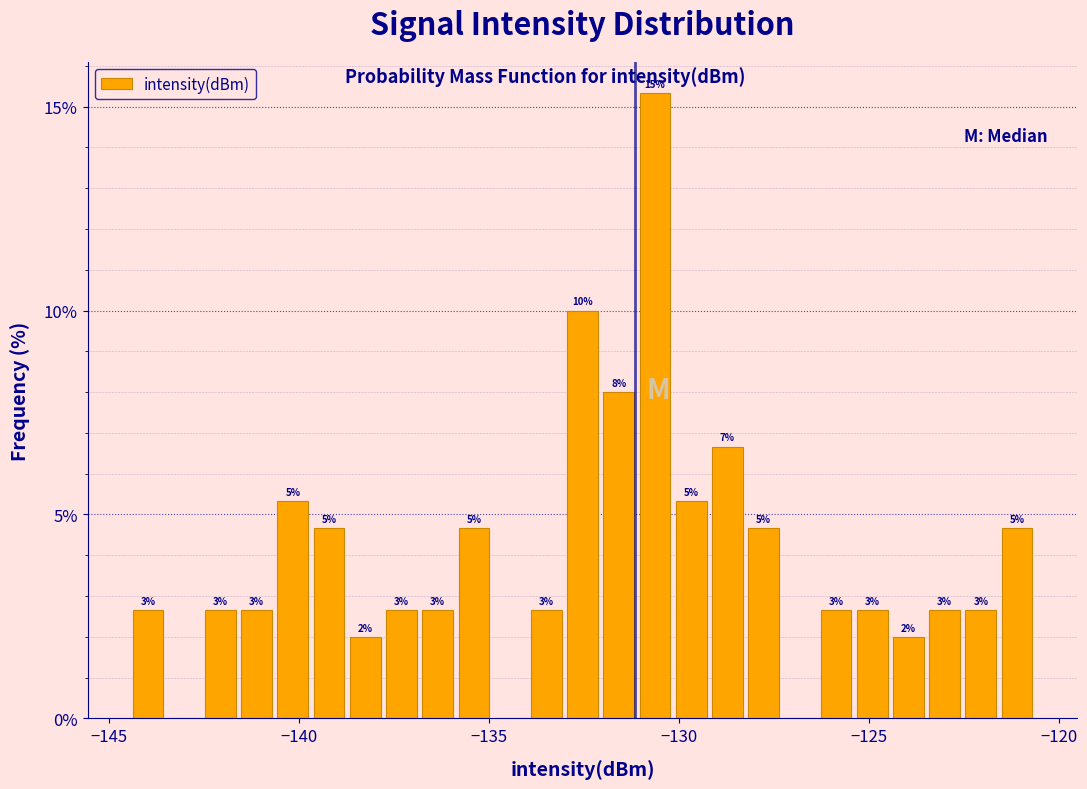

Around what value on the x-axis is the tallest bar? Give the approximate position of its centre, as read against the axis.

-130.5